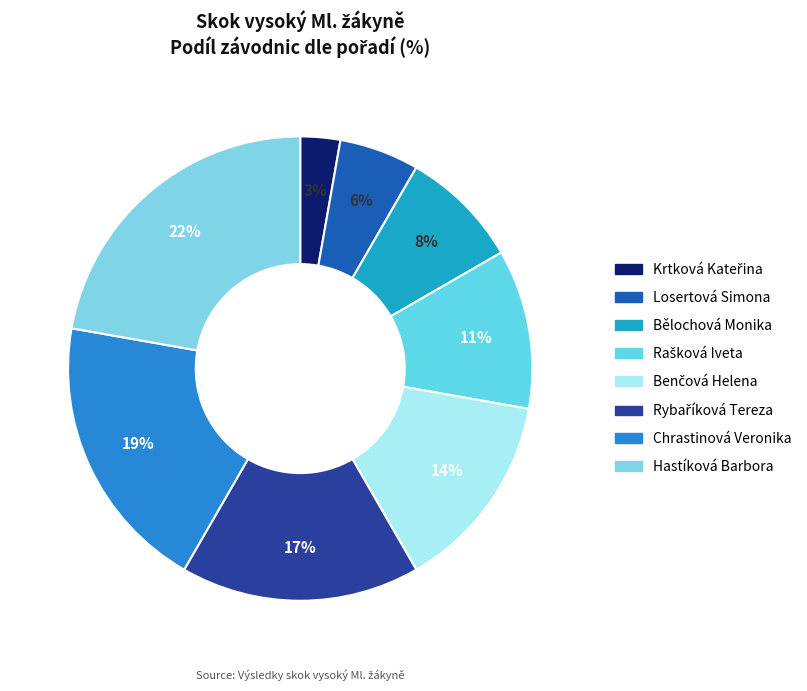

Rank the categories by value from highest to lowest.

Hastíková Barbora, Chrastinová Veronika, Rybaříková Tereza, Benčová Helena, Rašková Iveta, Bělochová Monika, Losertová Simona, Krtková Kateřina